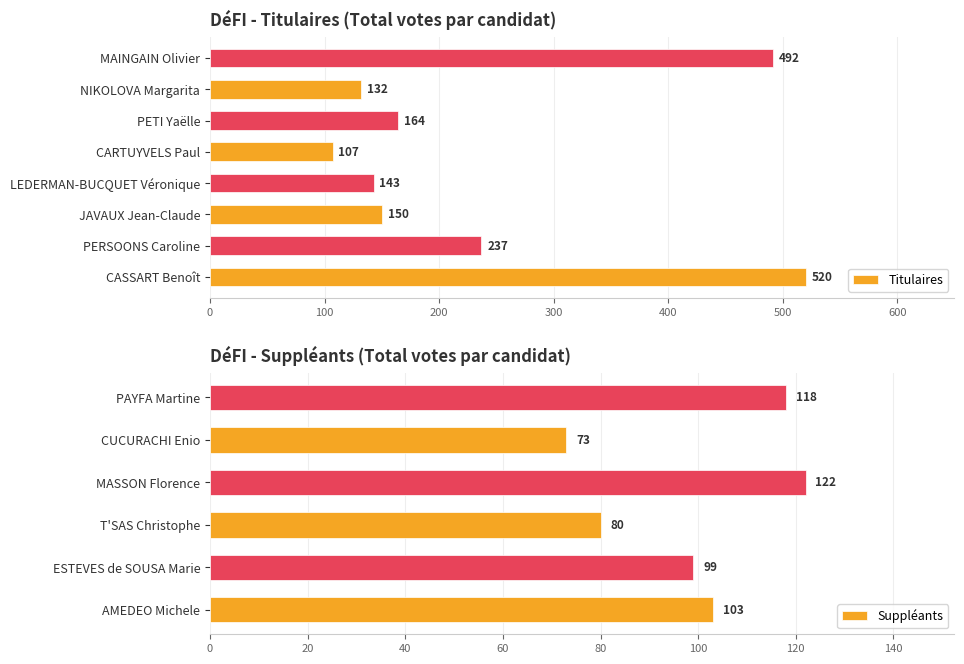

How many values are below 164?

4